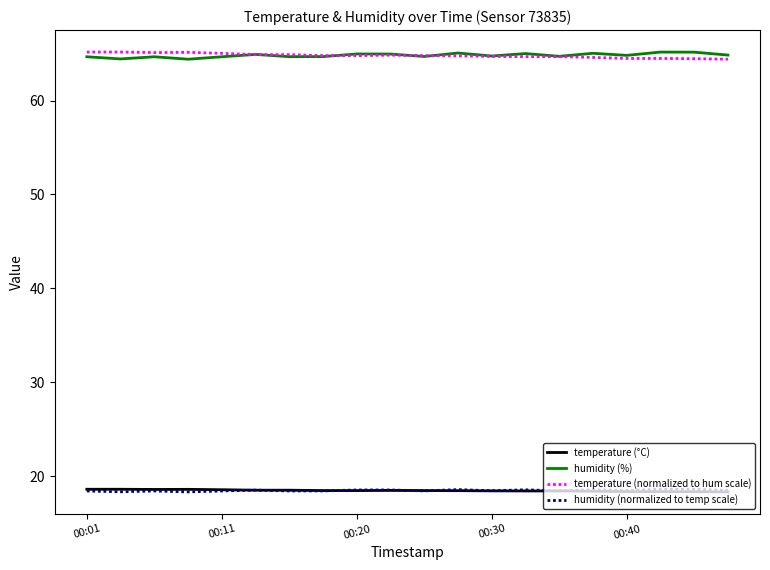

What is the lowest value of the temperature (normalized to hum scale) series?

64.4